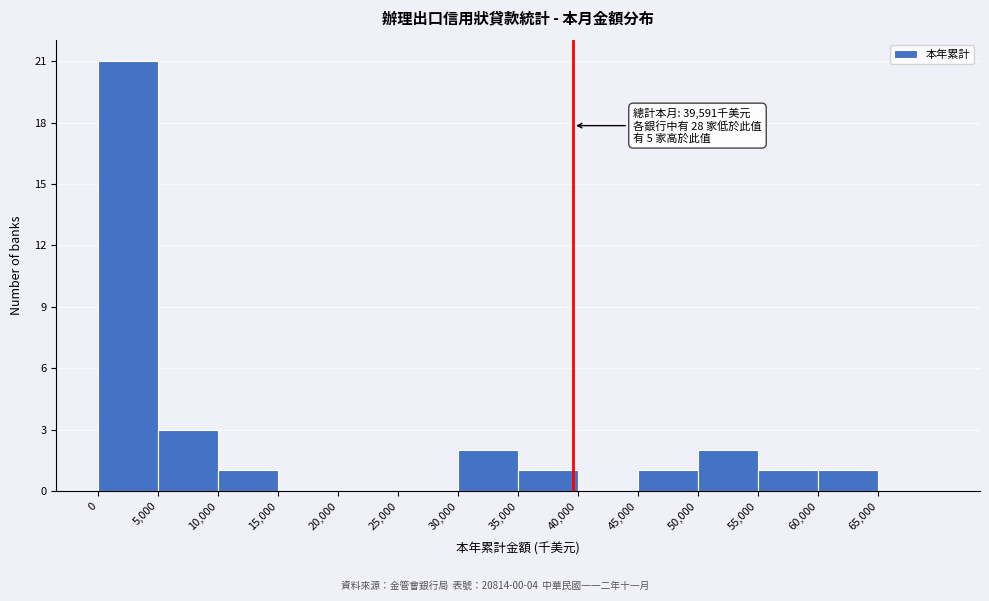

Over which range of the x-axis is the bar tallest?

0 to 5000